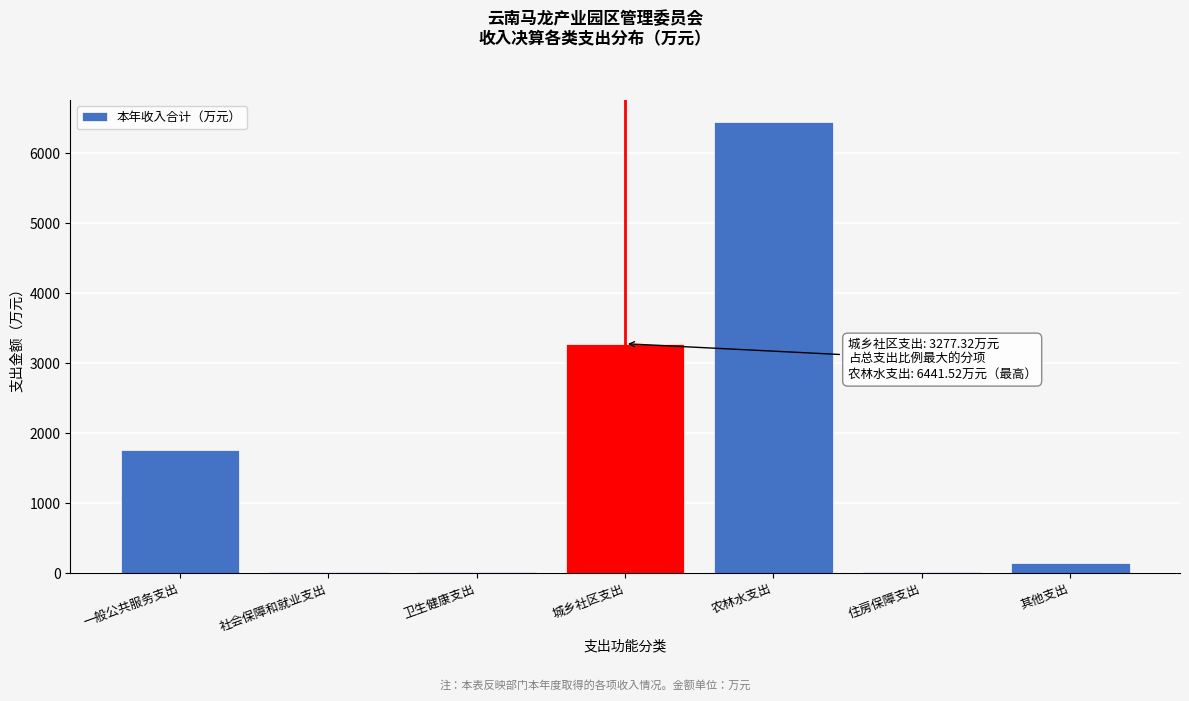

The chart shows a value of 1734.8 at 城乡社区支出. True or false?

False